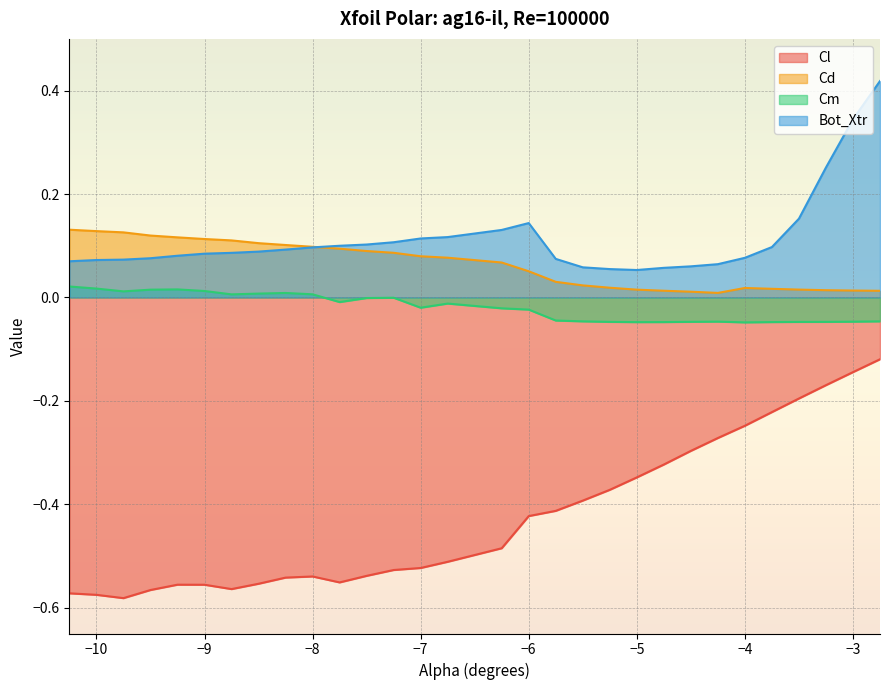

What is the spread (max minus min) of values at -8.5?

0.7